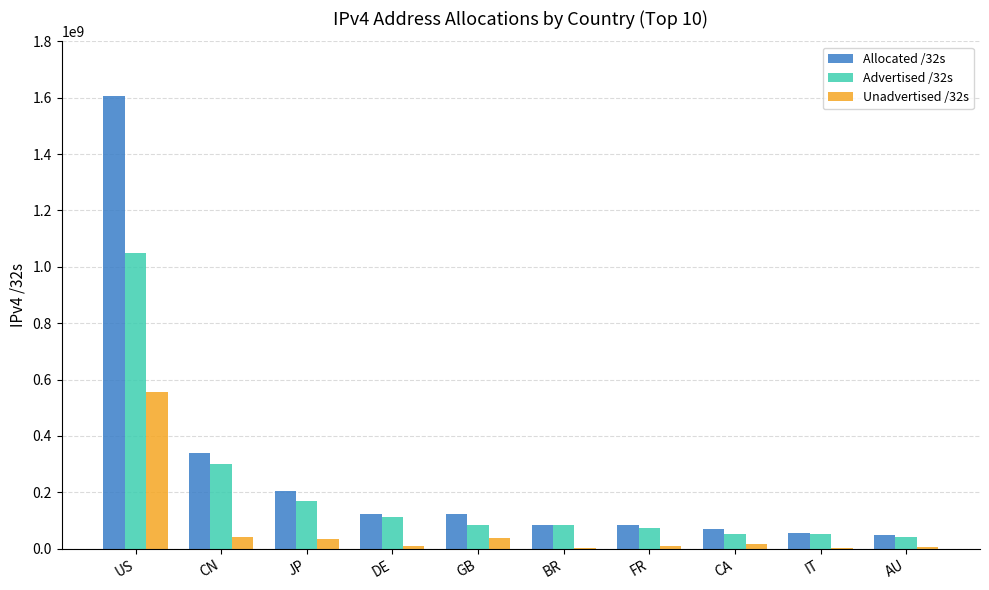

At which category is the sum across all series the highest?

US